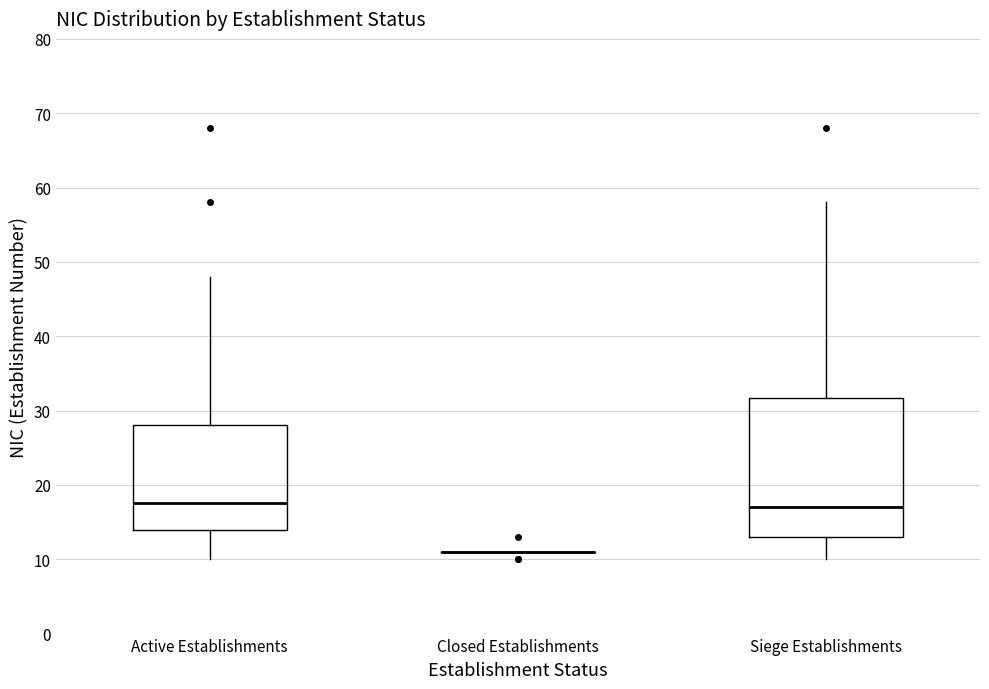

Reading left to right, transcribe this box plot: for each box, give where its median line is, the range the box spans, and where its two whiskers end, as read against the y-axis. The values are not printed on the chart, so give them approximately, as read against the axis.

Active Establishments: median 18, box 14 to 28, whiskers 10 to 48
Closed Establishments: box collapsed to a line at 11, whiskers 11 to 11
Siege Establishments: median 17, box 13 to 32, whiskers 10 to 58